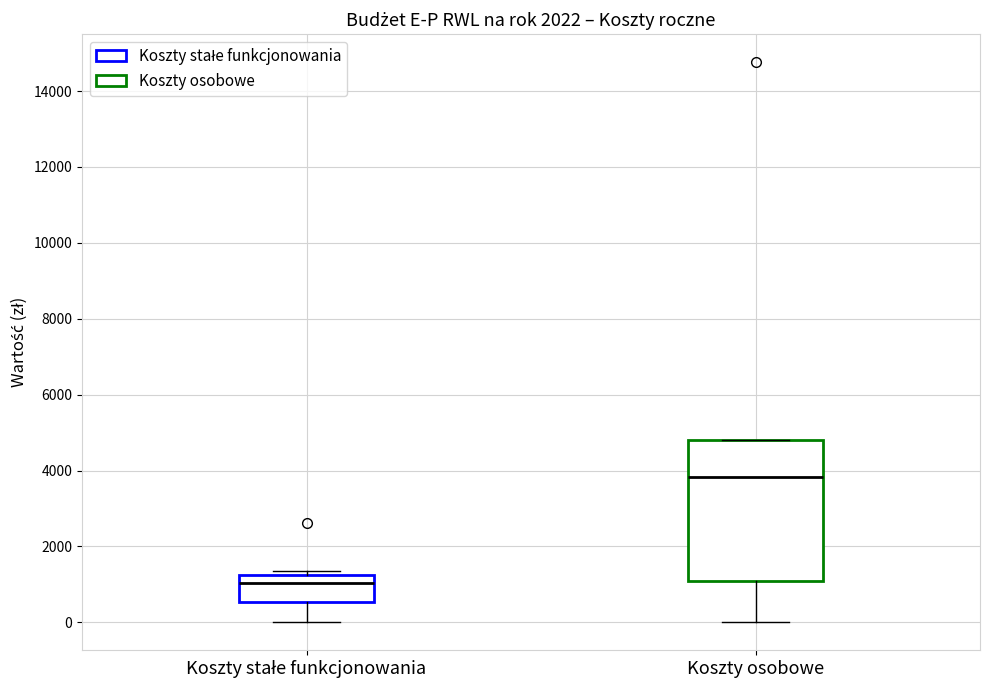

Which box has the highest median line?

Koszty osobowe